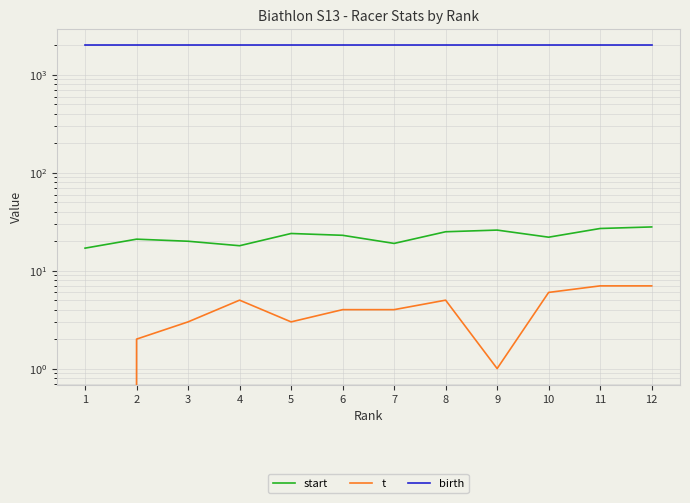

The start series shows 21 at 2. True or false?

True